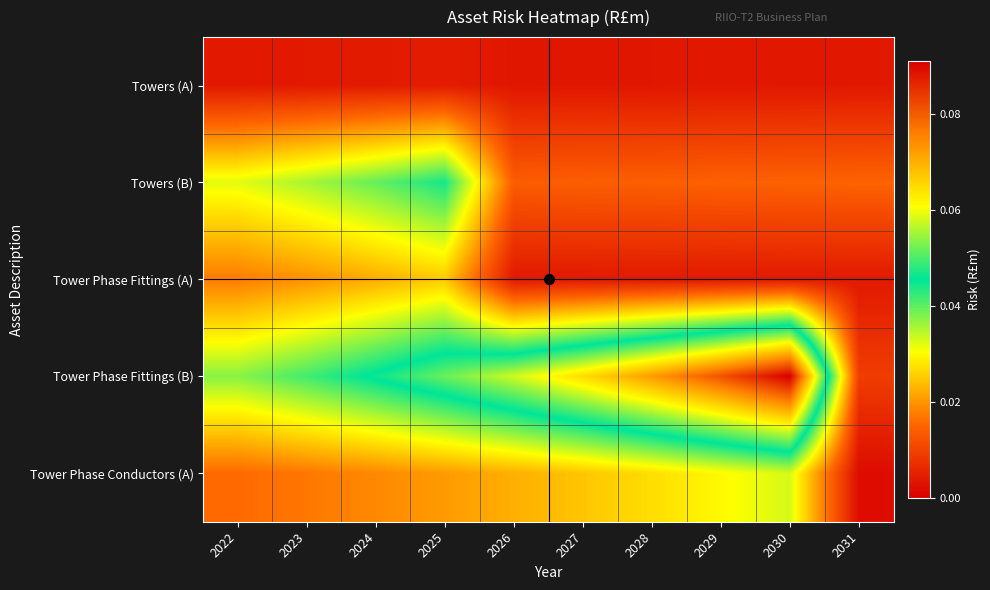

How many series are shown in this chart?

5